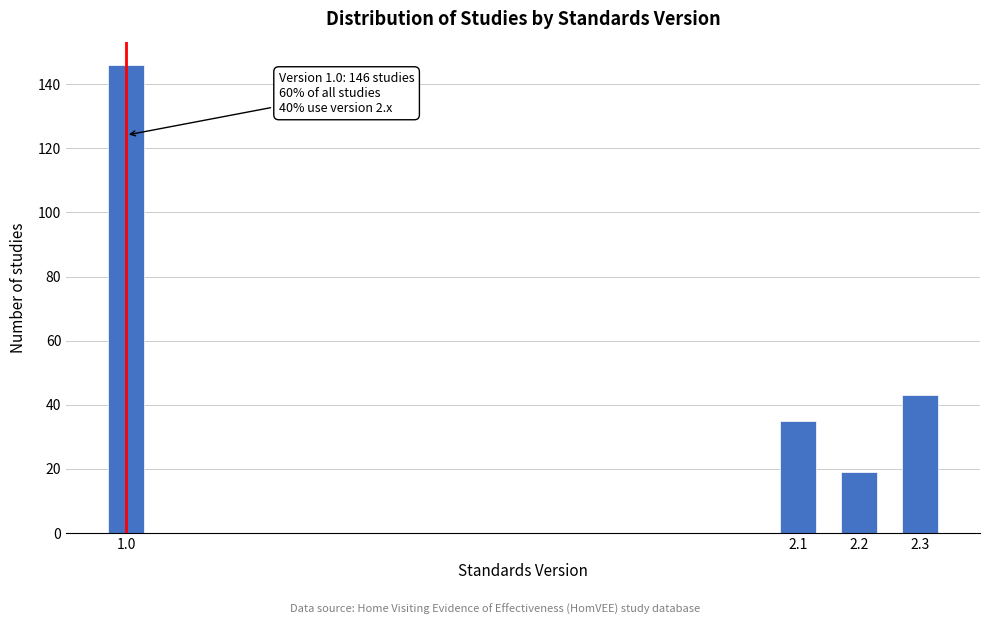

Reading left to right, what are all the values shown in this chart?

146	35	19	43